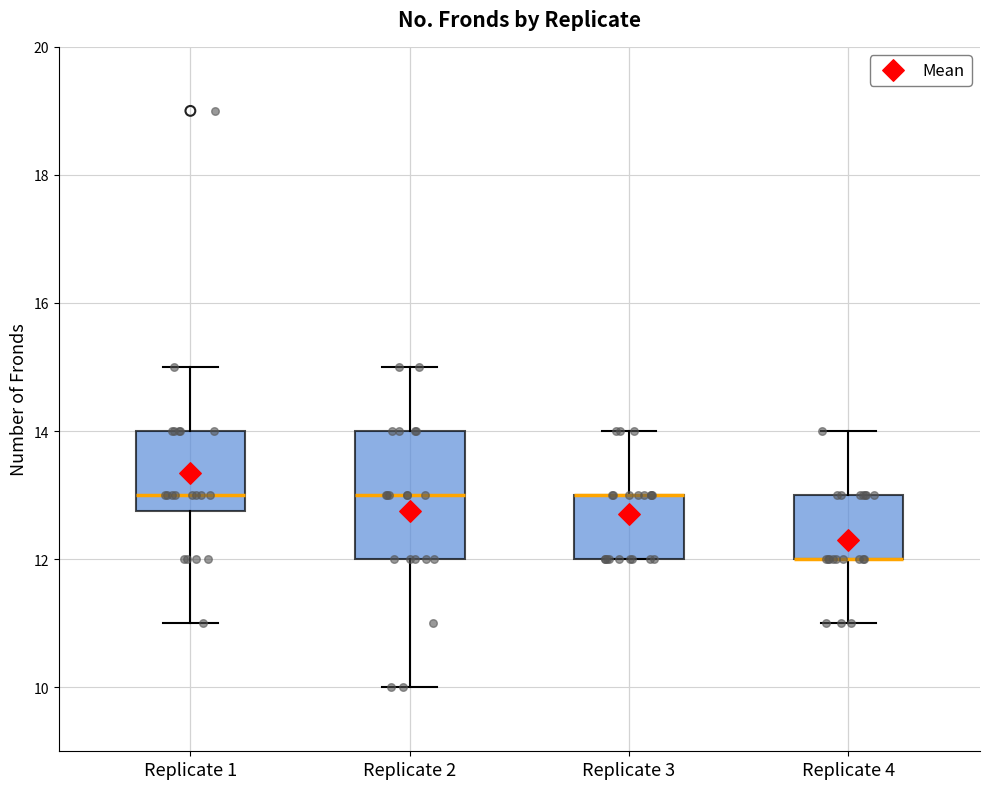

Comparing the boxes themselves (not the whiskers), which one is the tallest?

Replicate 2